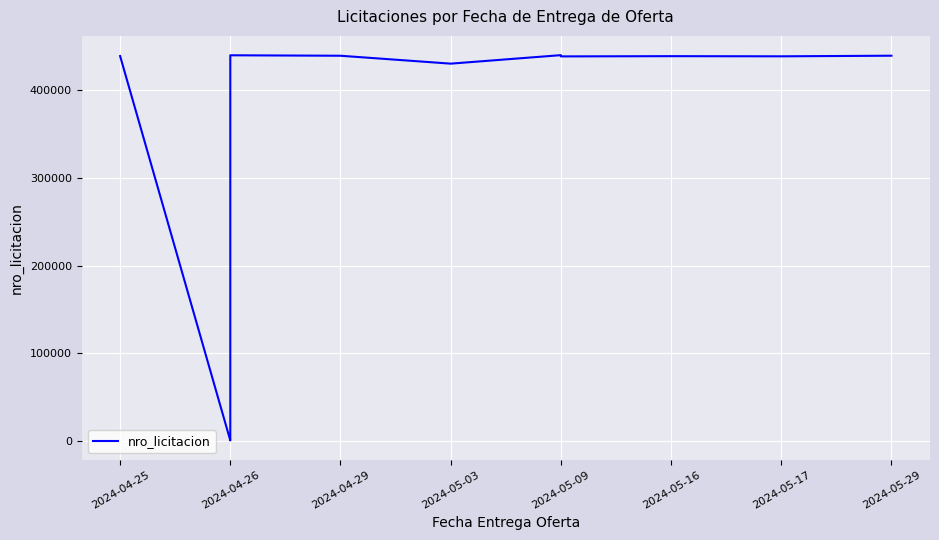

Reading left to right, what are all the values shown in this chart?

438851	787	788	439715	439187	430181	439861	438447	438711	438536	439224